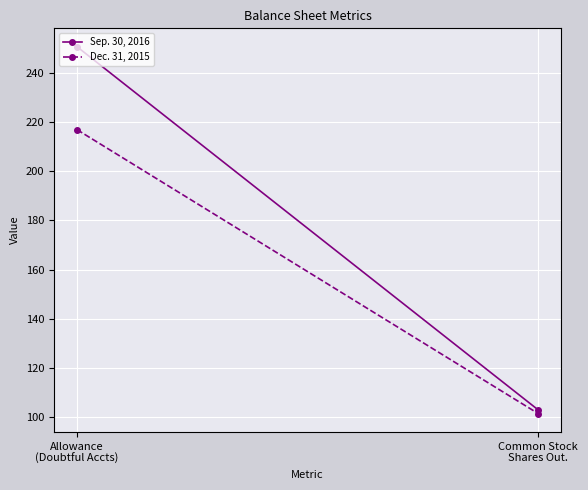

The Dec. 31, 2015 series shows 101.3 at Common Stock
Shares Out.. True or false?

True